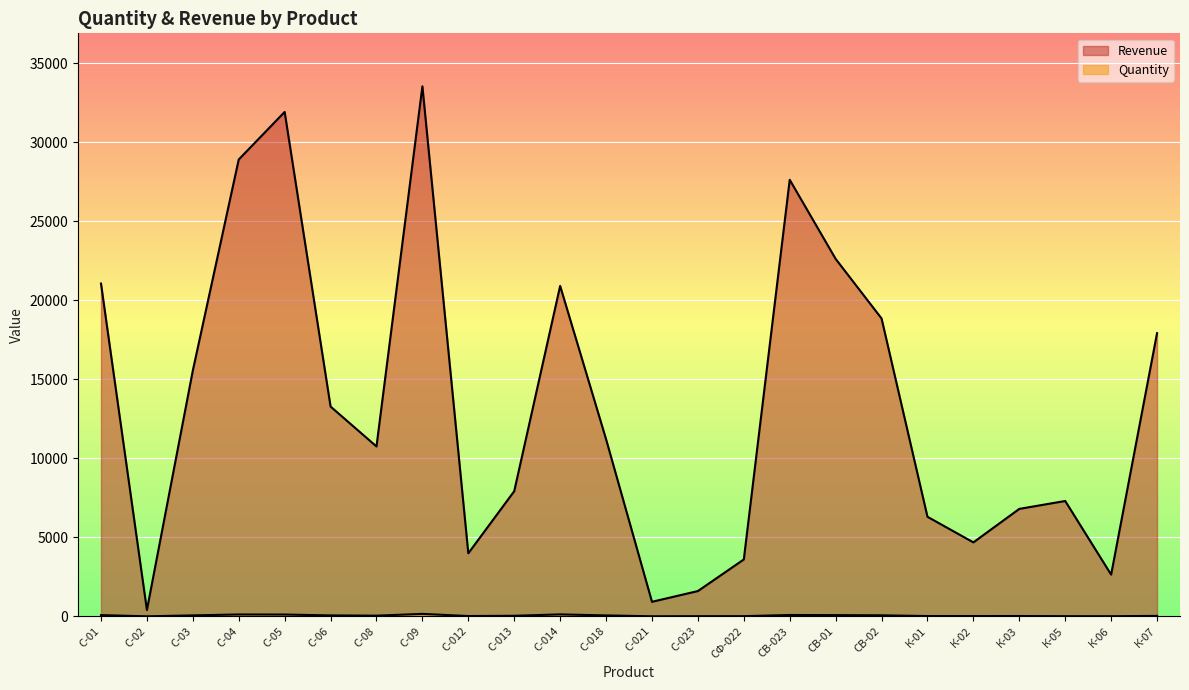

The value of Quantity at С-04 is 118. True or false?

True